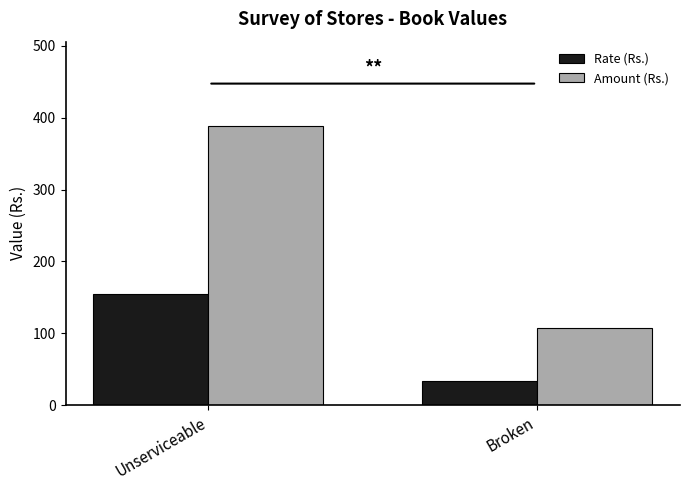

Is it true that Amount (Rs.) equals 150.8 at Broken?

False